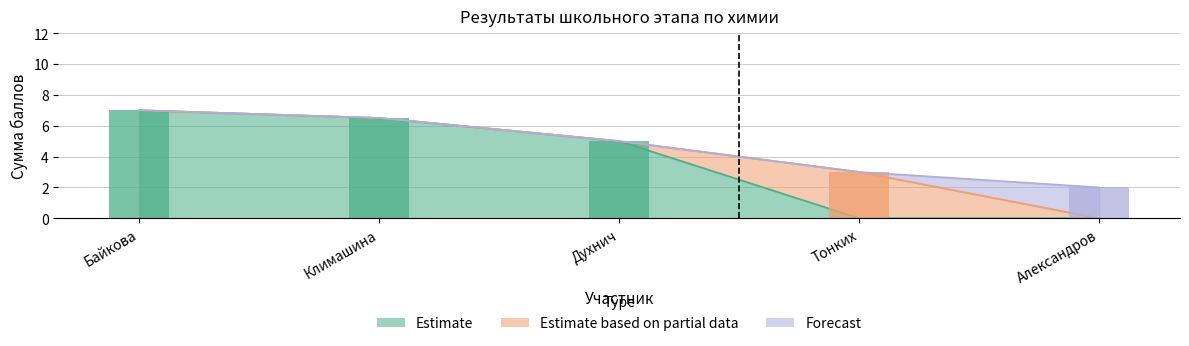

Is the value of Estimate at Тонких greater than the value of Forecast at Байкова?

No